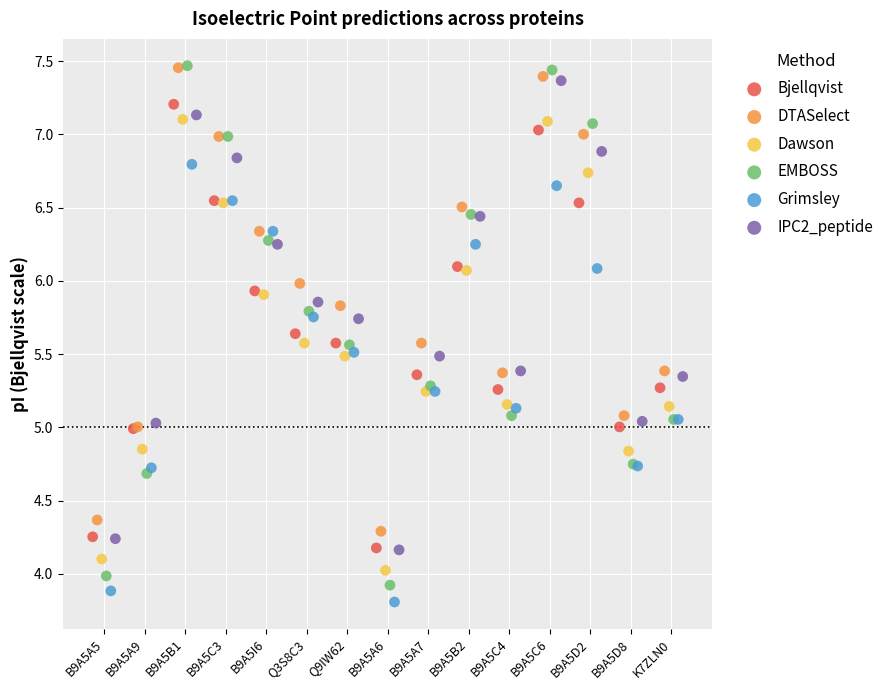

What are all the series names shown in the legend?

Bjellqvist, DTASelect, Dawson, EMBOSS, Grimsley, IPC2_peptide